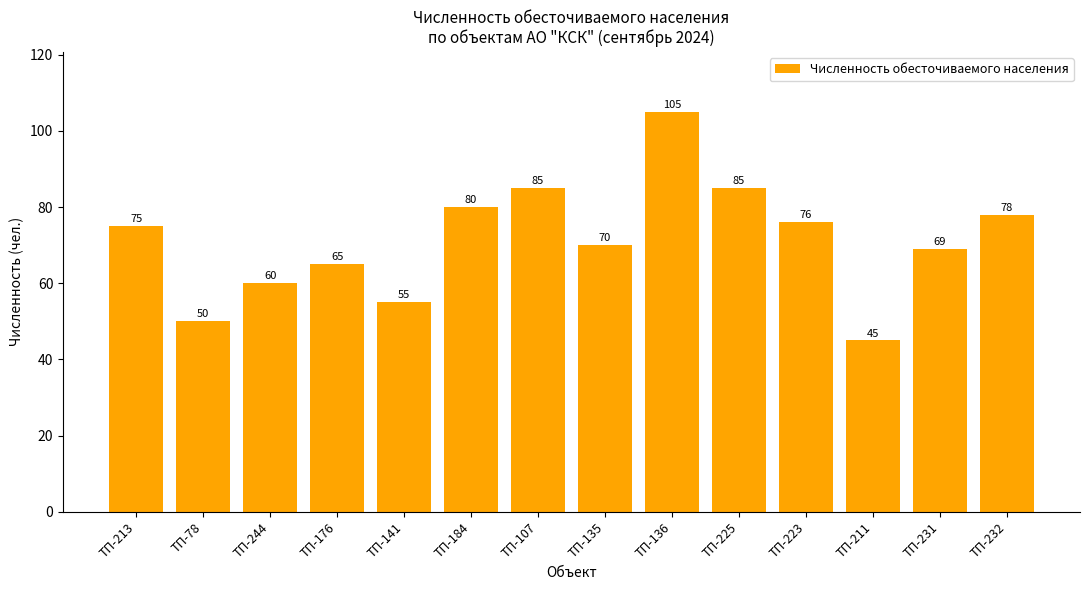

The chart shows a value of 44 at ТП-135. True or false?

False